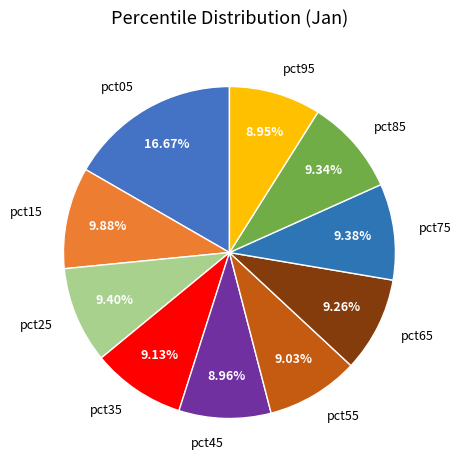

To the nearest percent, what percentage of the pie is pct55?

9%